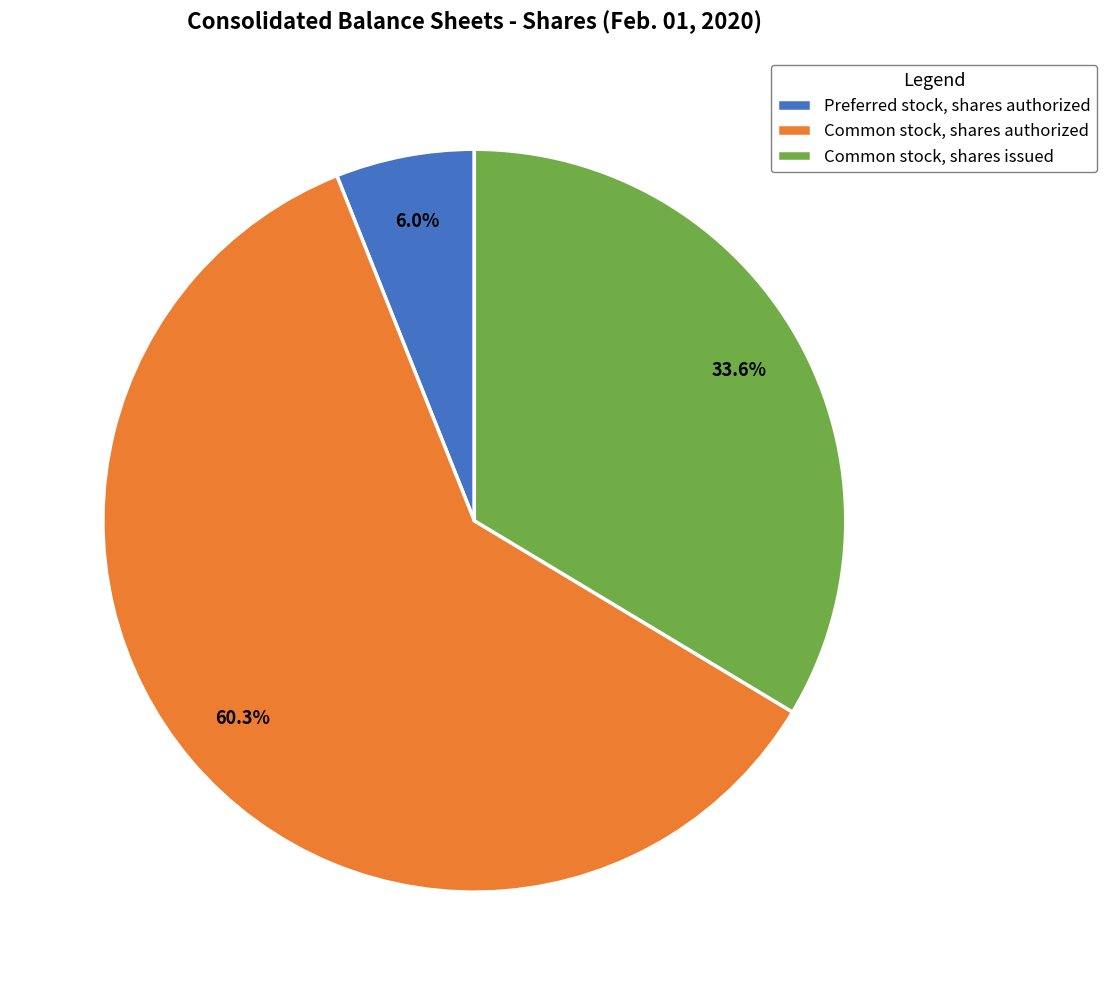

How many slices are in this pie chart?

3